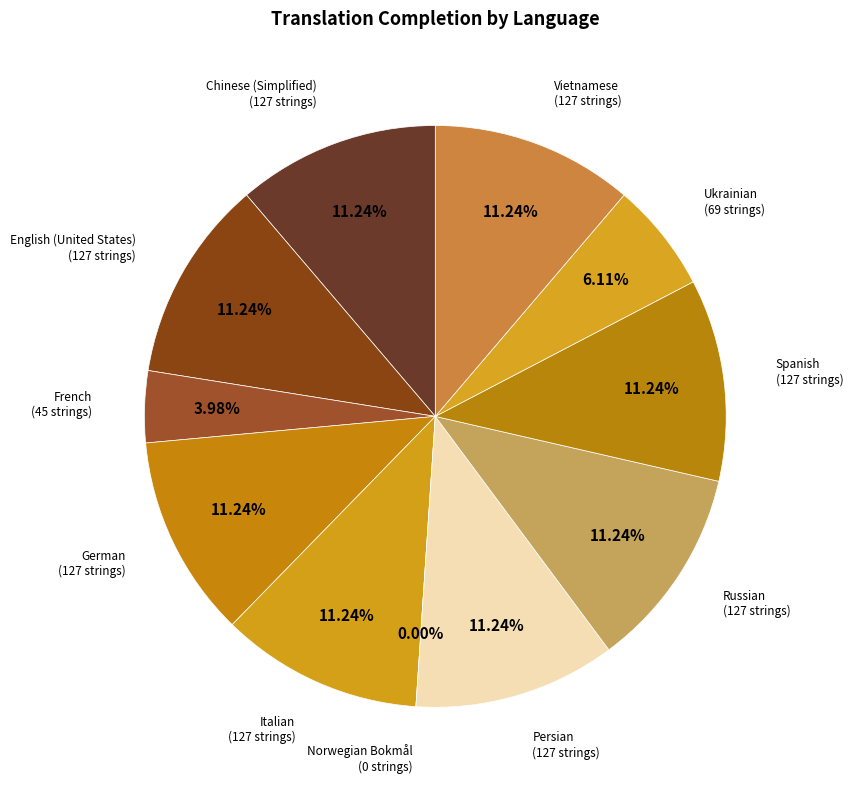

To the nearest percent, what is the difference between the largest and smallest slice percentages?

11%